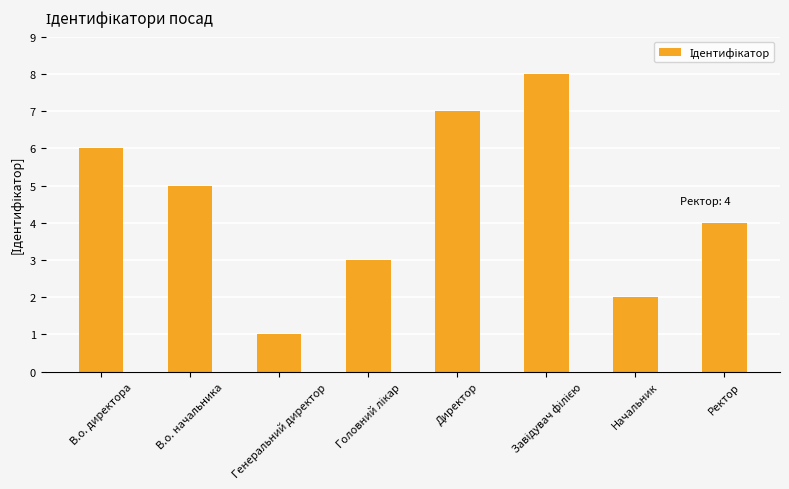

How many bars are there in total?

8